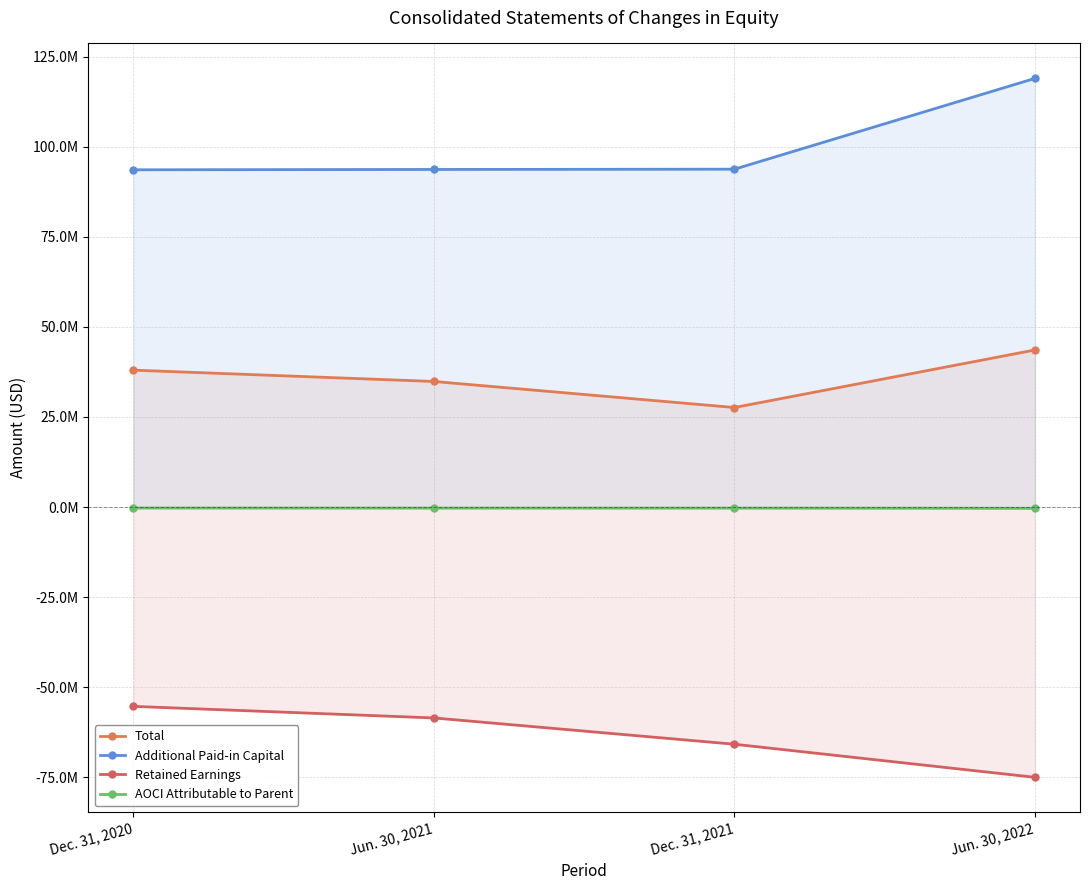

What position from the left is Dec. 31, 2021?

3